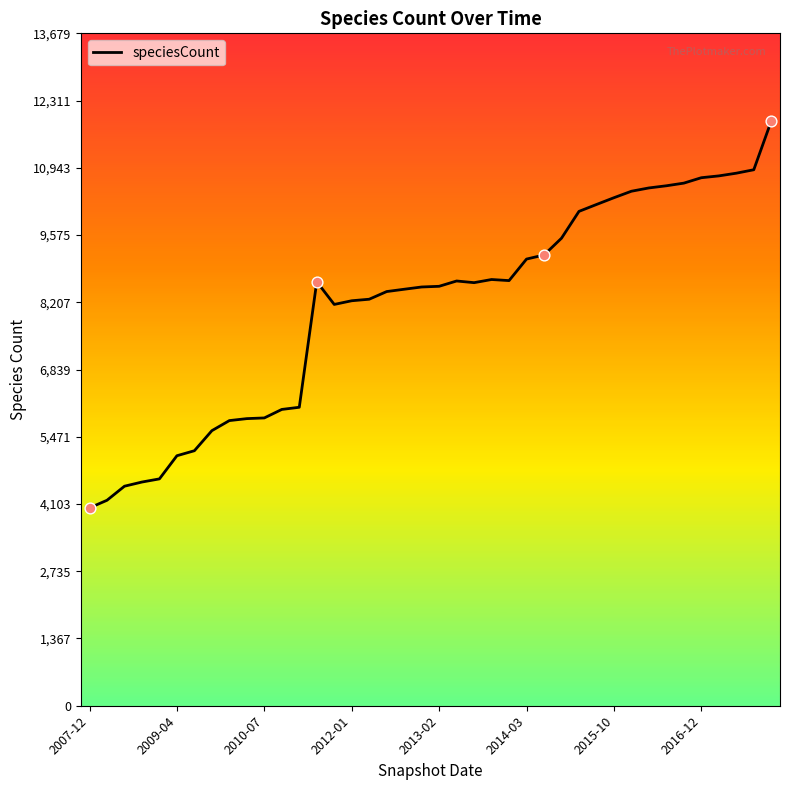

What is the minimum value shown in the chart?

4025